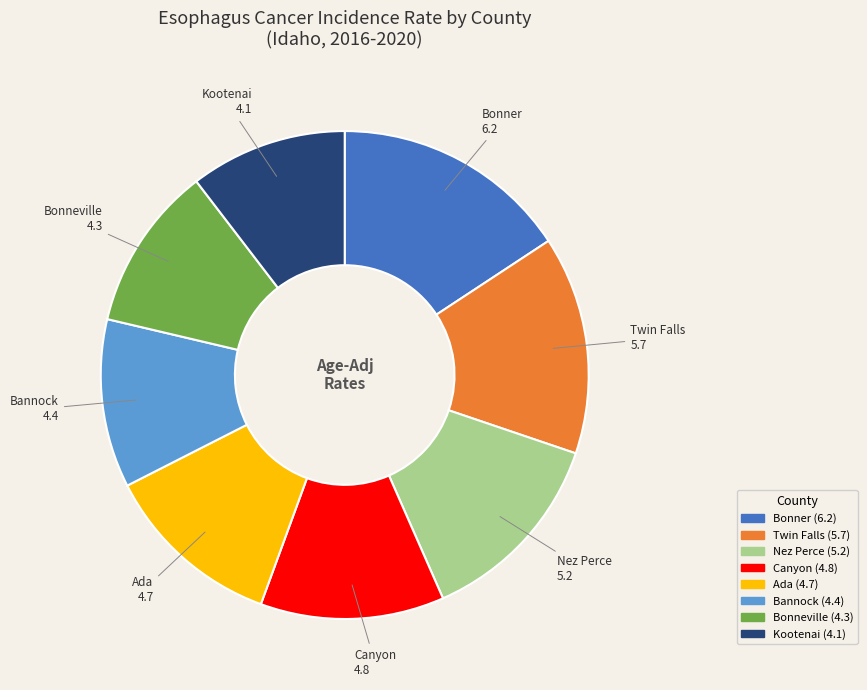

Does any single category account for the majority?

No